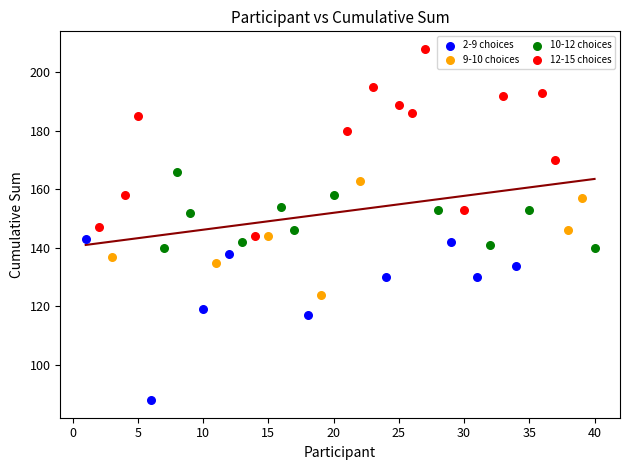

Which series reaches the minimum Y coordinate?

2-9 choices